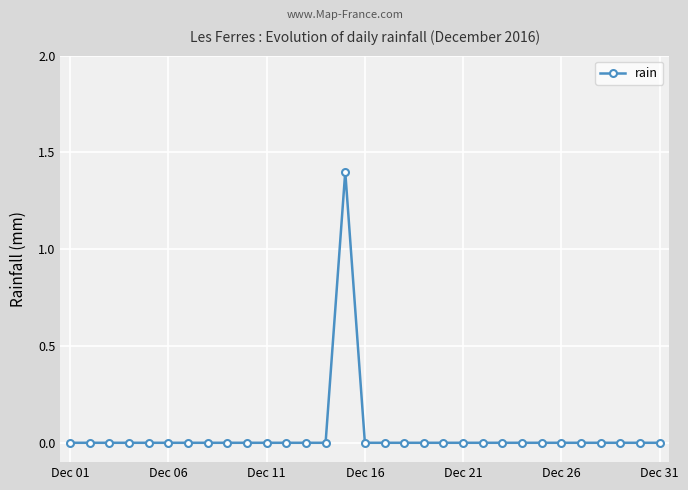

What is the maximum value shown in the chart?

1.4